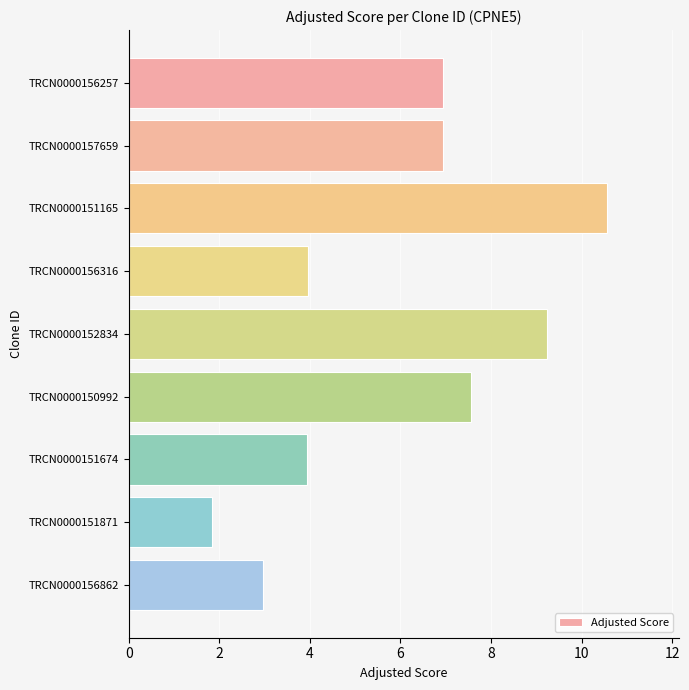

What is the label of the 6th bar from the bottom?

TRCN0000156316